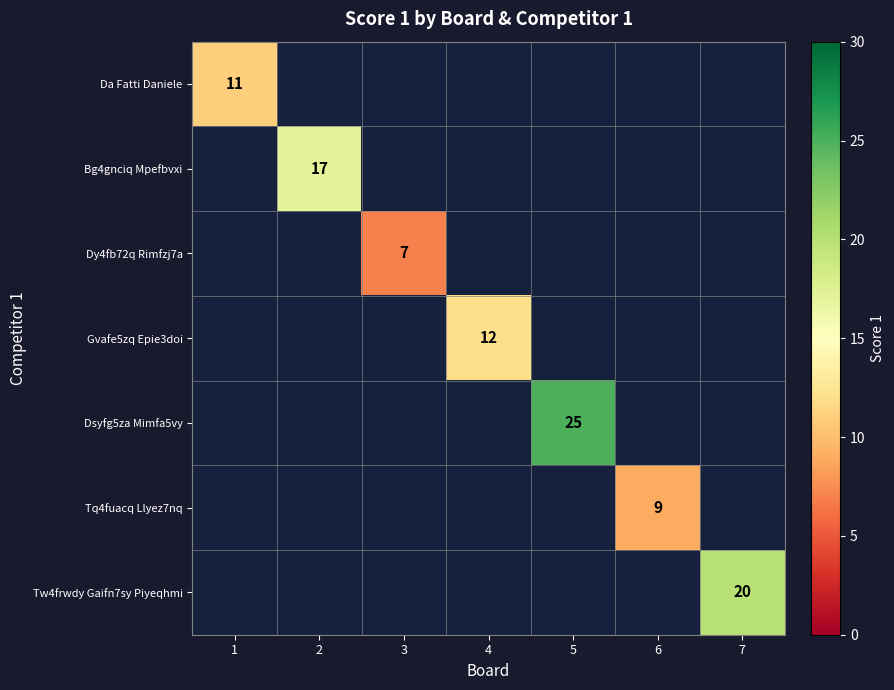

What is the smallest value displayed?

7.0